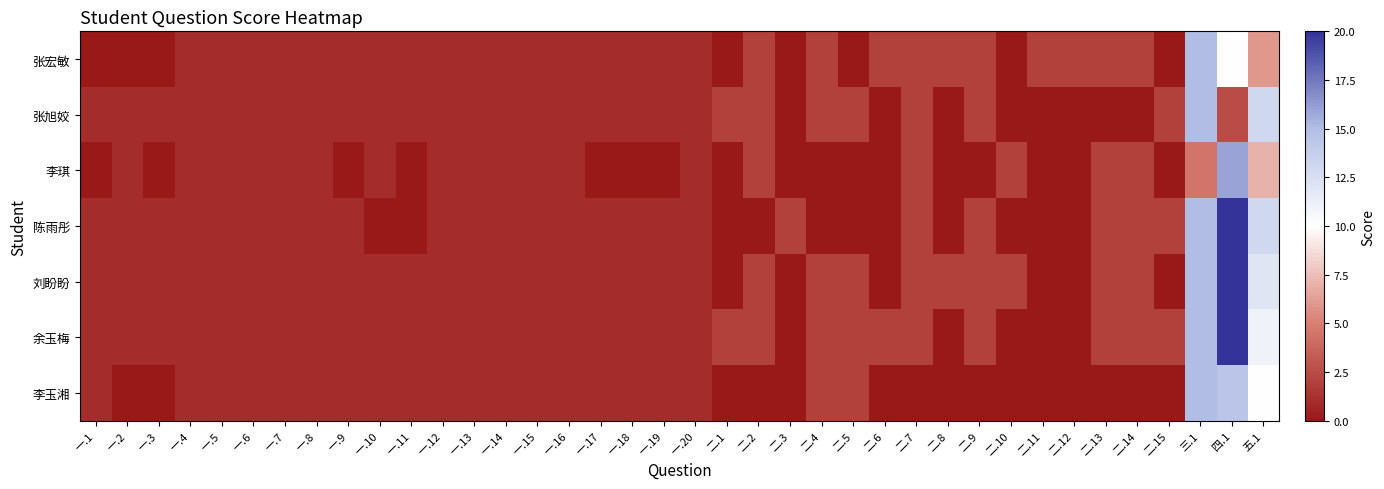

At how many categories does at least one series exceed 8?

3